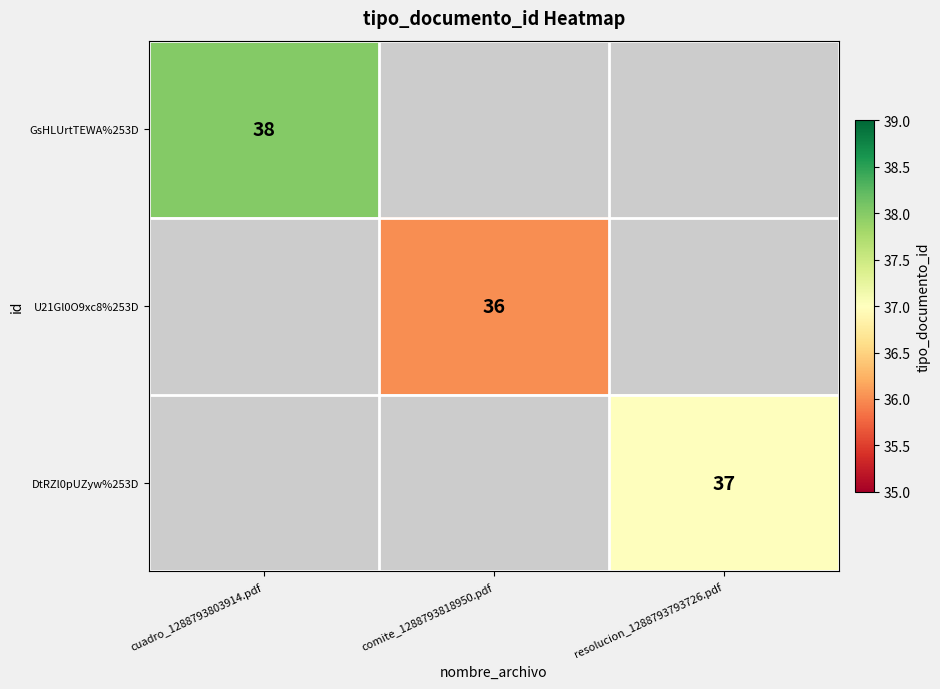

Is the value of DtRZl0pUZyw%253D at resolucion_1288793793726.pdf greater than the value of U21Gl0O9xc8%253D at comite_1288793818950.pdf?

Yes